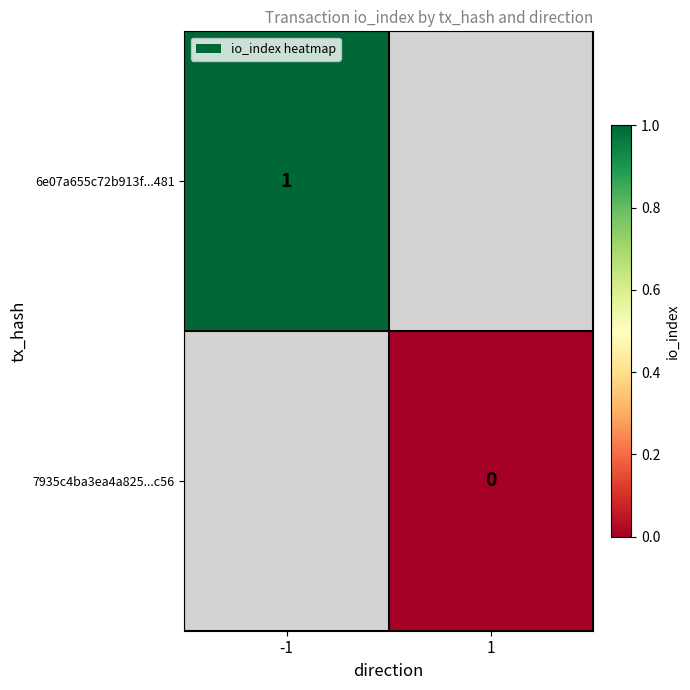

The value of 6e07a655c72b913f...481 at -1 is 1. True or false?

True